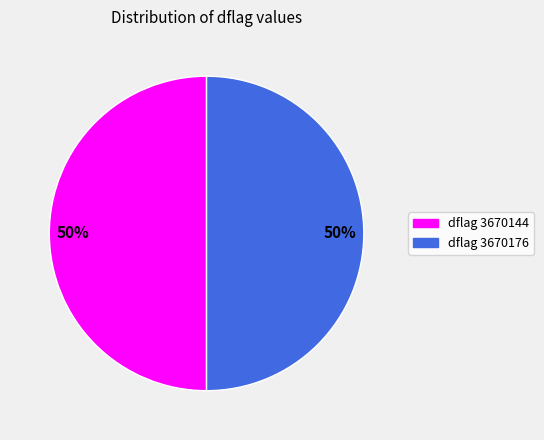

To the nearest percent, what is the average slice percentage?

50%